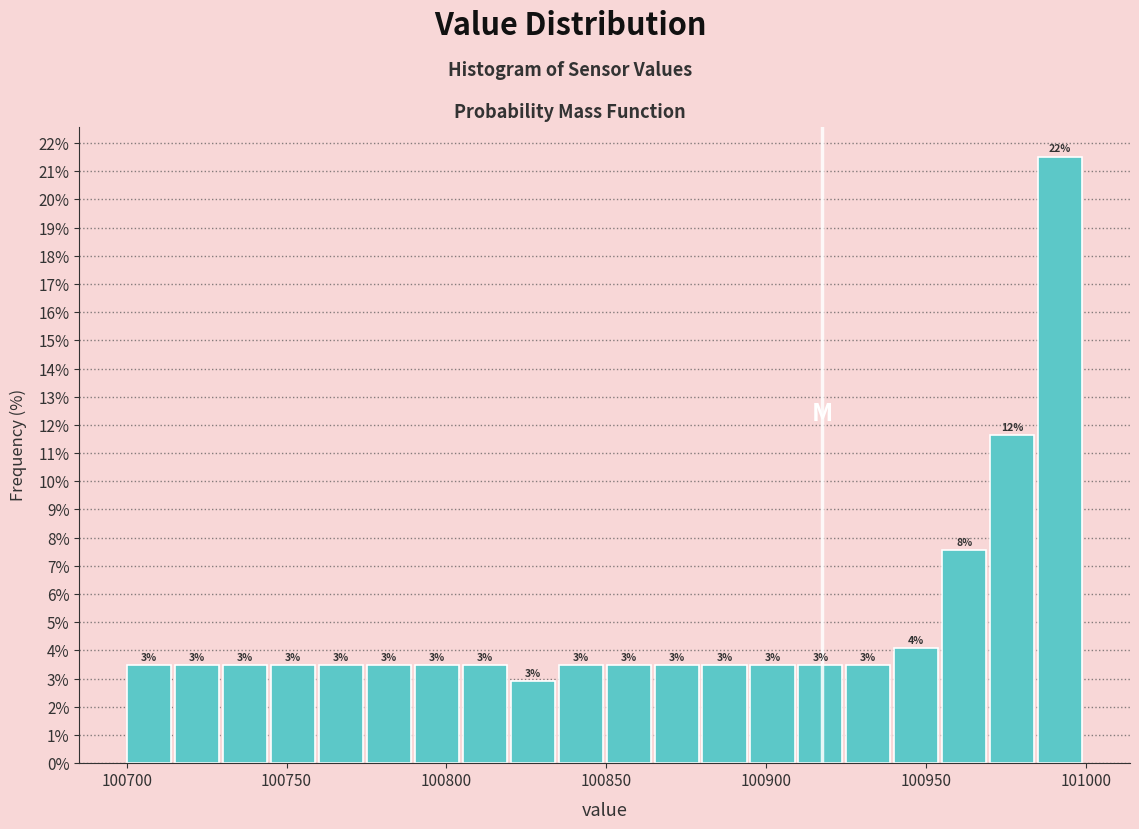

Around what value on the x-axis is the tallest bar? Give the approximate position of its centre, as read against the axis.

100990